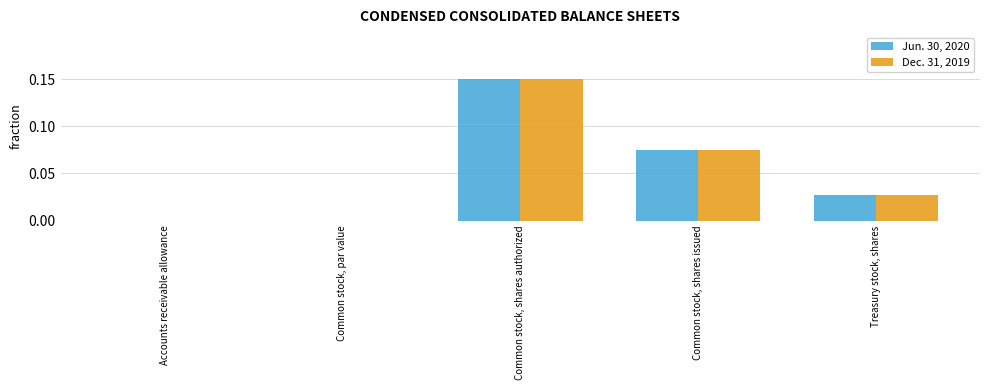

True or false: Dec. 31, 2019 has a value of 0.0 at Common stock, par value.

True